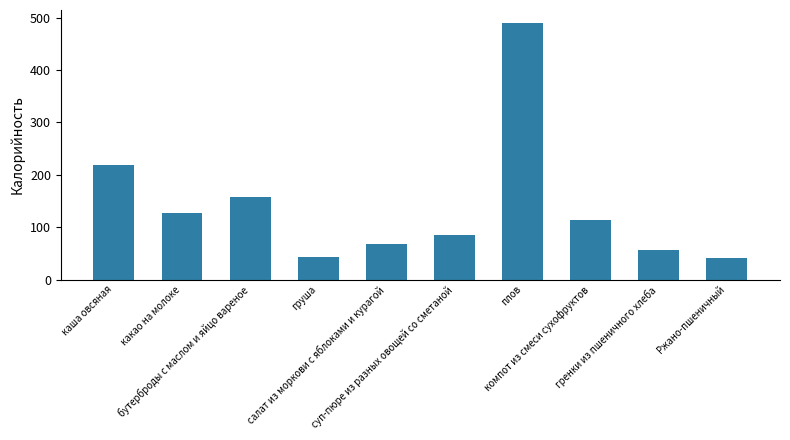

What is the label of the 1st bar from the right?

Ржано-пшеничный